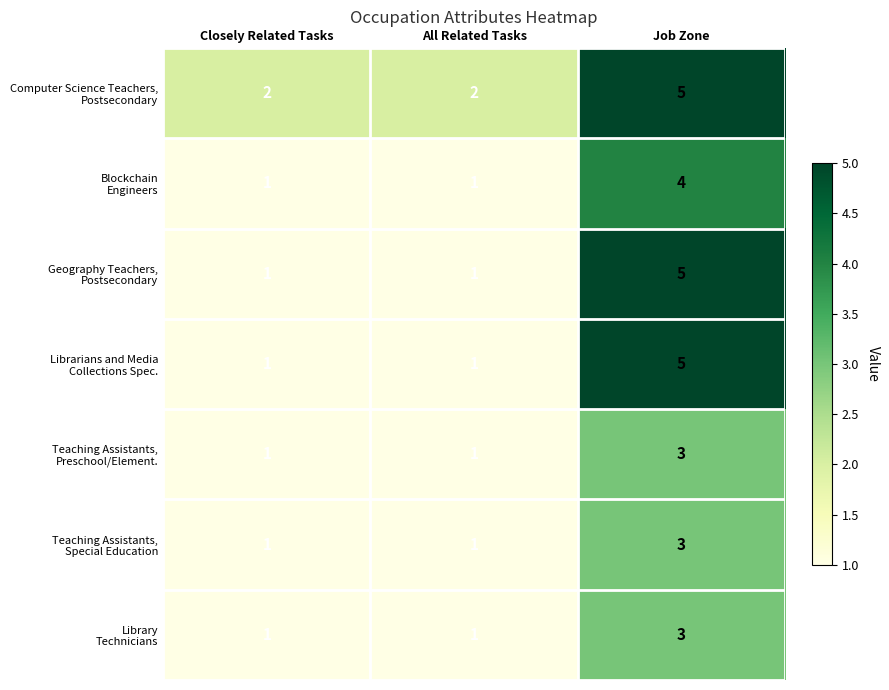

Count the number of data series in this chart.

7